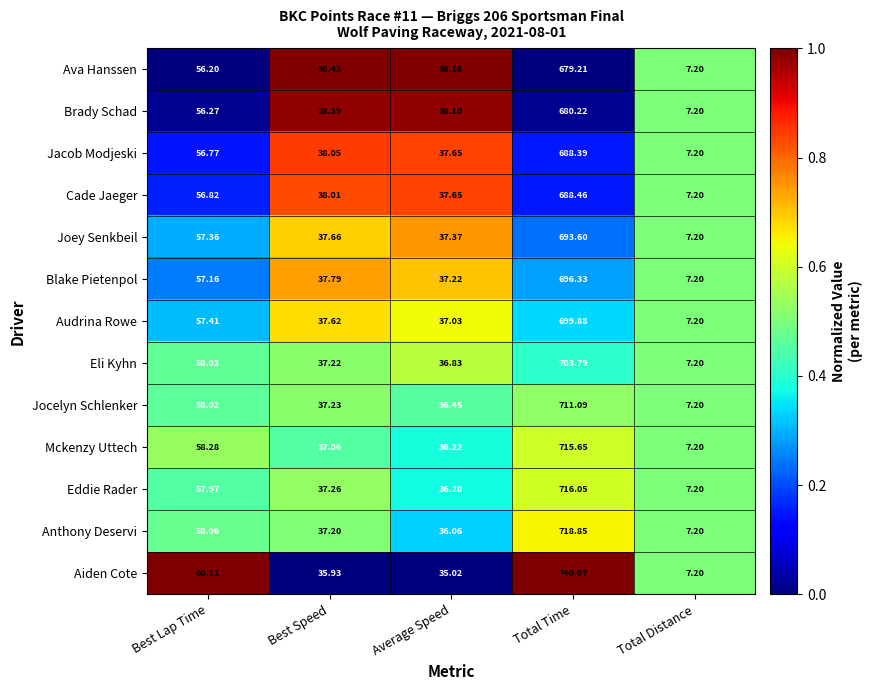

Rank the categories by Ava Hanssen value from highest to lowest.

Total Time, Best Lap Time, Best Speed, Average Speed, Total Distance